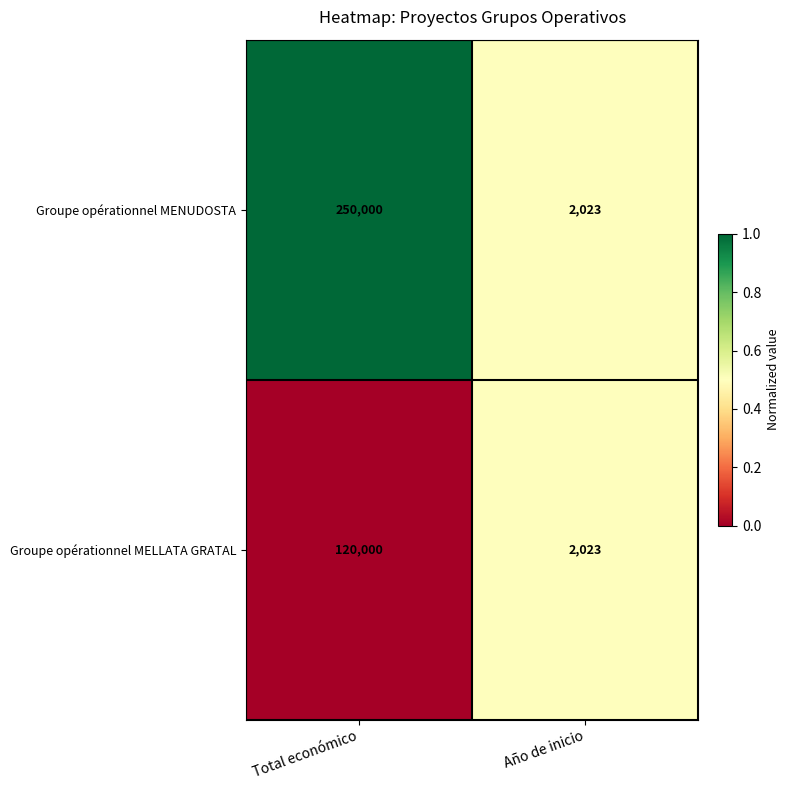

What value does the Groupe opérationnel MENUDOSTA series have at Año de inicio?

2023